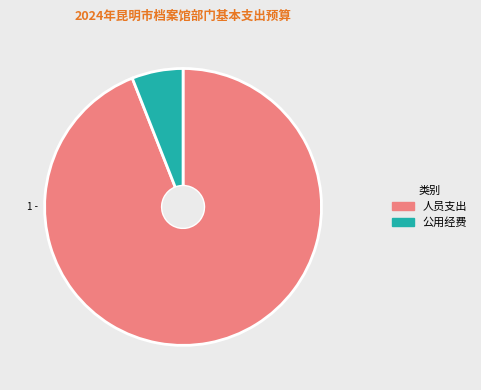

Count the number of slices in the pie.

2